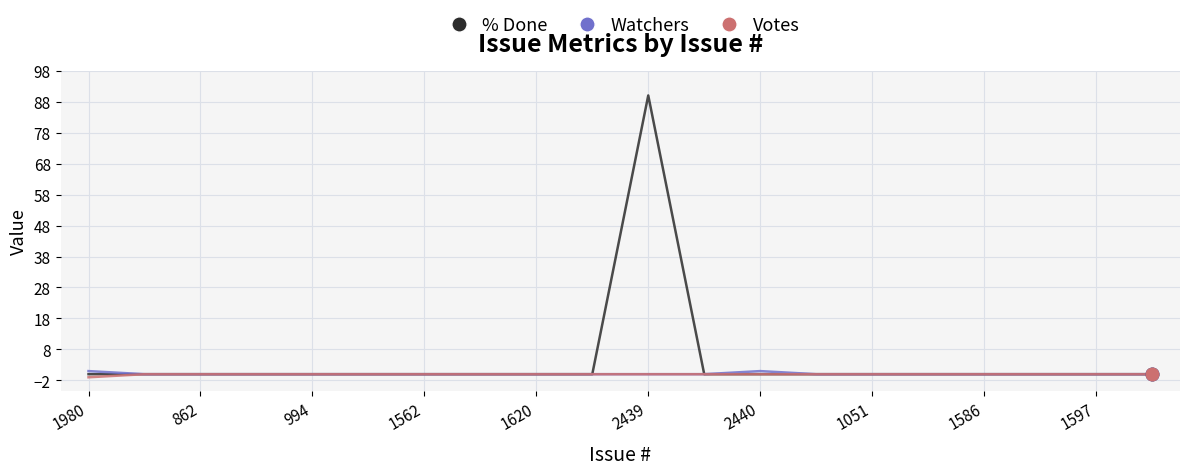

Which series has the widest spread of values?

% Done